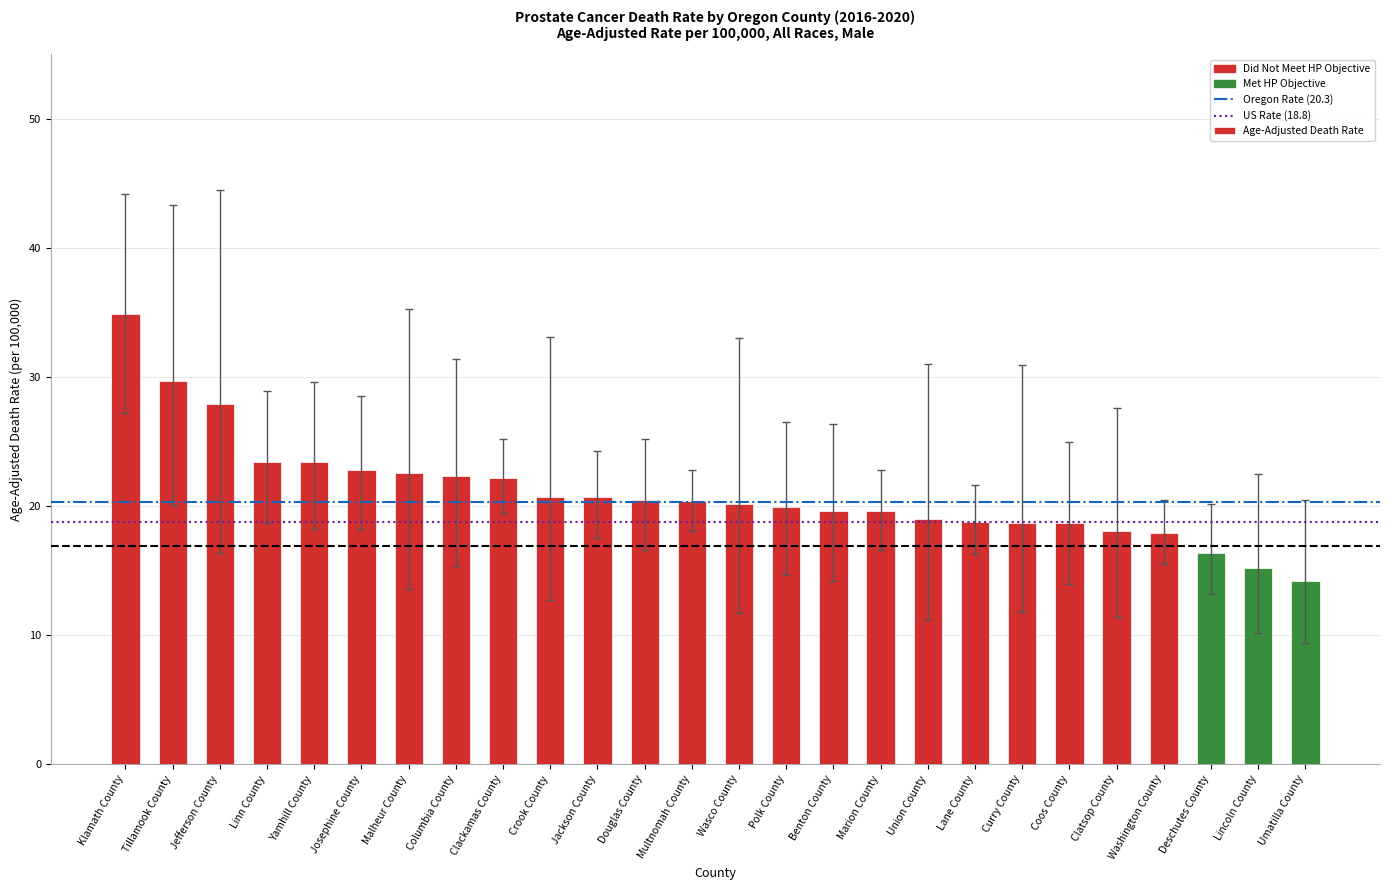

Which category has the lowest value across all series?

Umatilla County